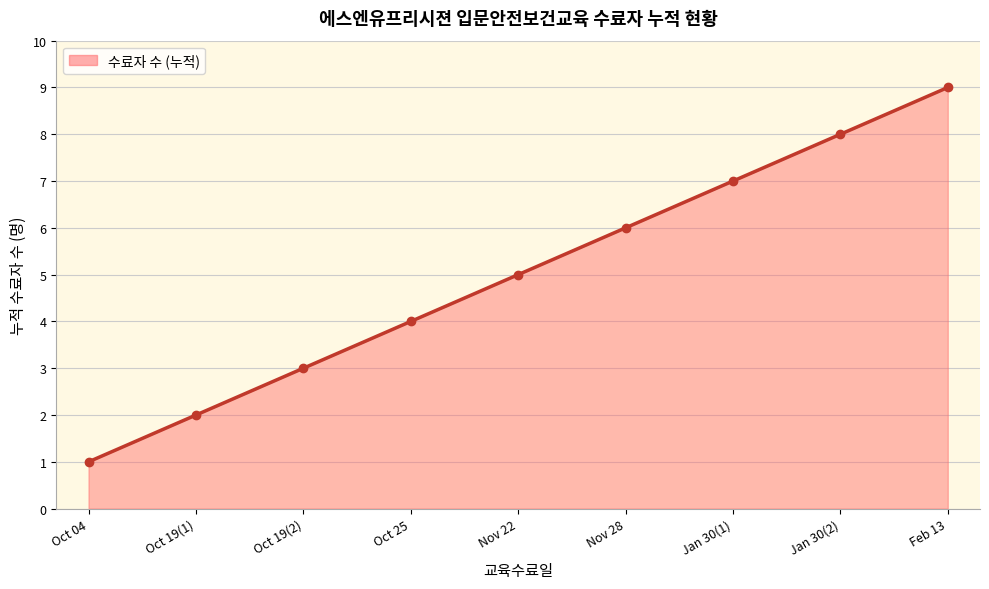

True or false: there are more than 1 points higher than both neighbors.

False